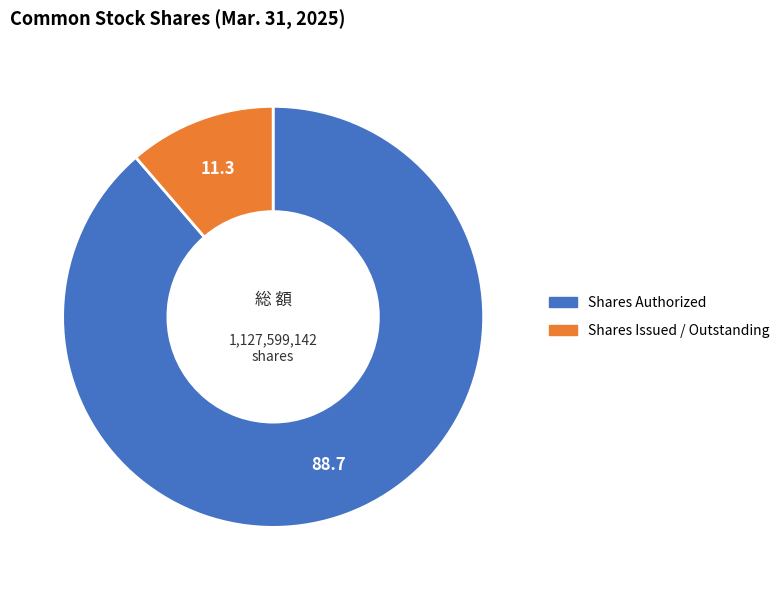

What is the ratio of the value at Shares Authorized to the value at Shares Issued / Outstanding?

7.8